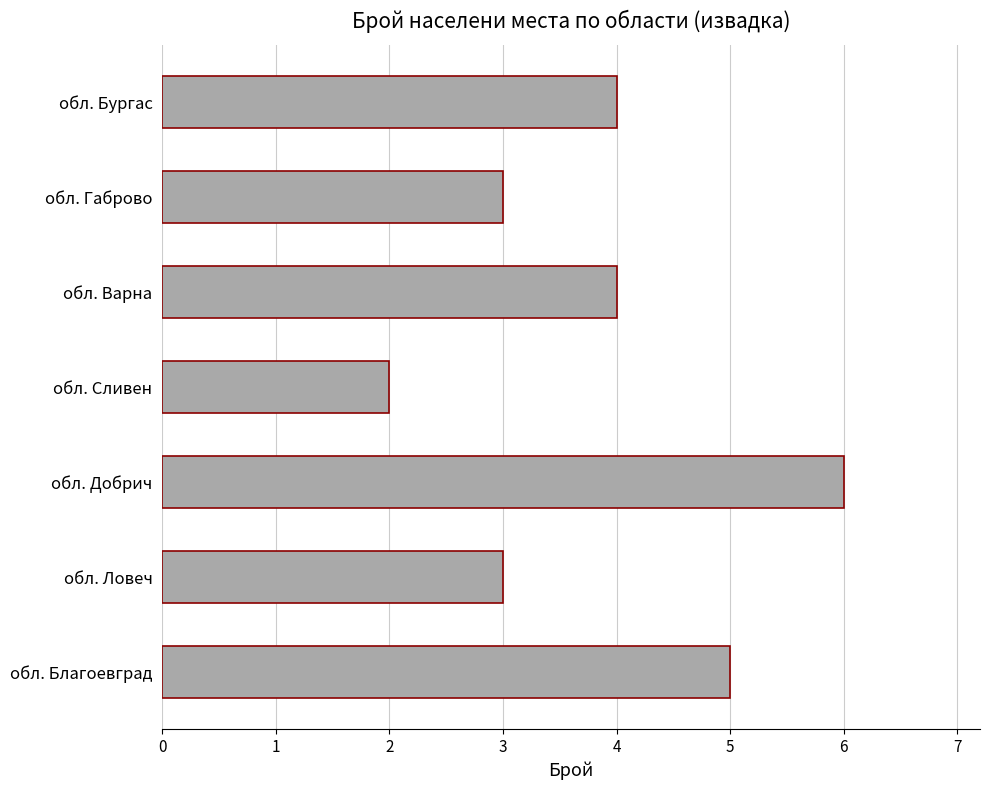

What is the change in value from обл. Ловеч to обл. Бургас?

+1